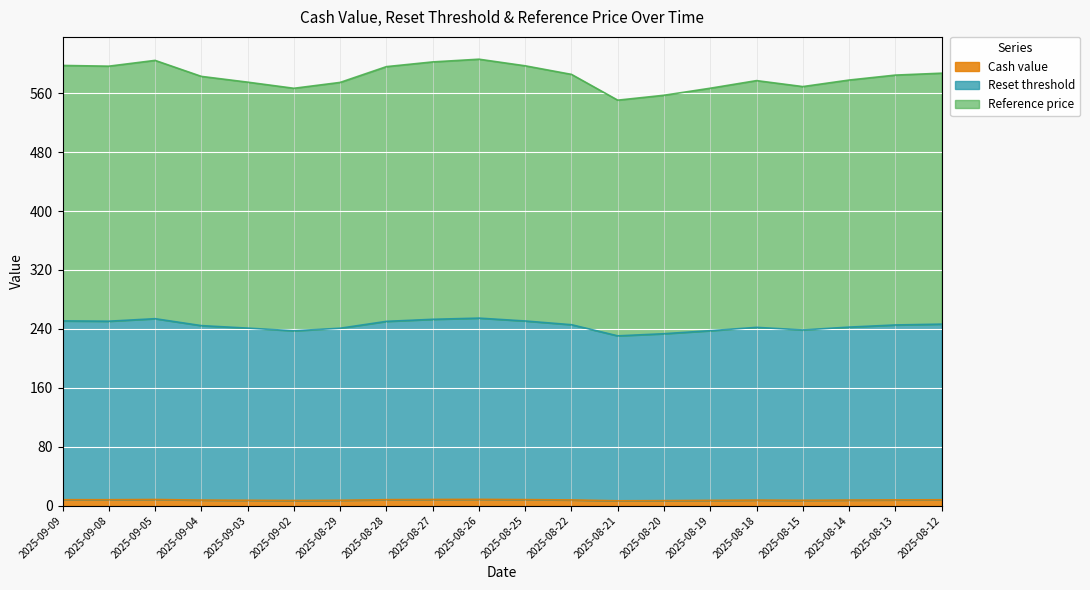

What is the total value across all series at 2025-08-13?

584.7